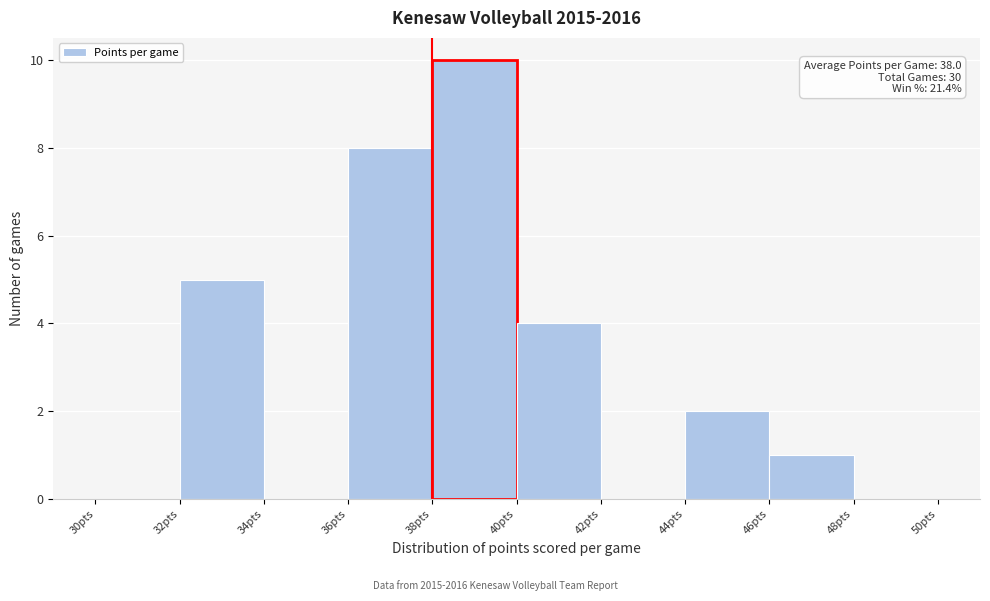

Over which range of the x-axis is the bar tallest?

38 to 40